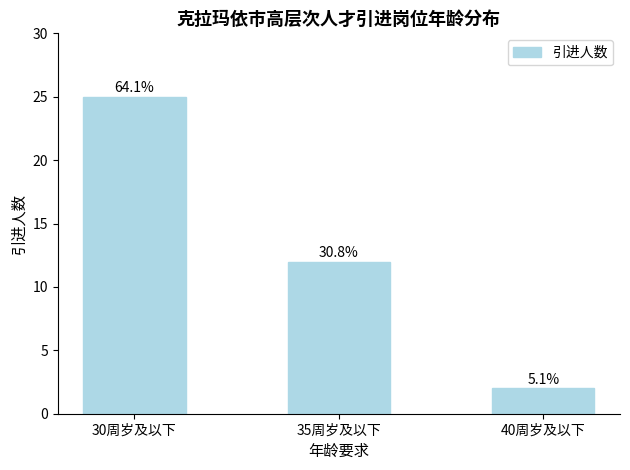

Does the chart contain any negative values?

No